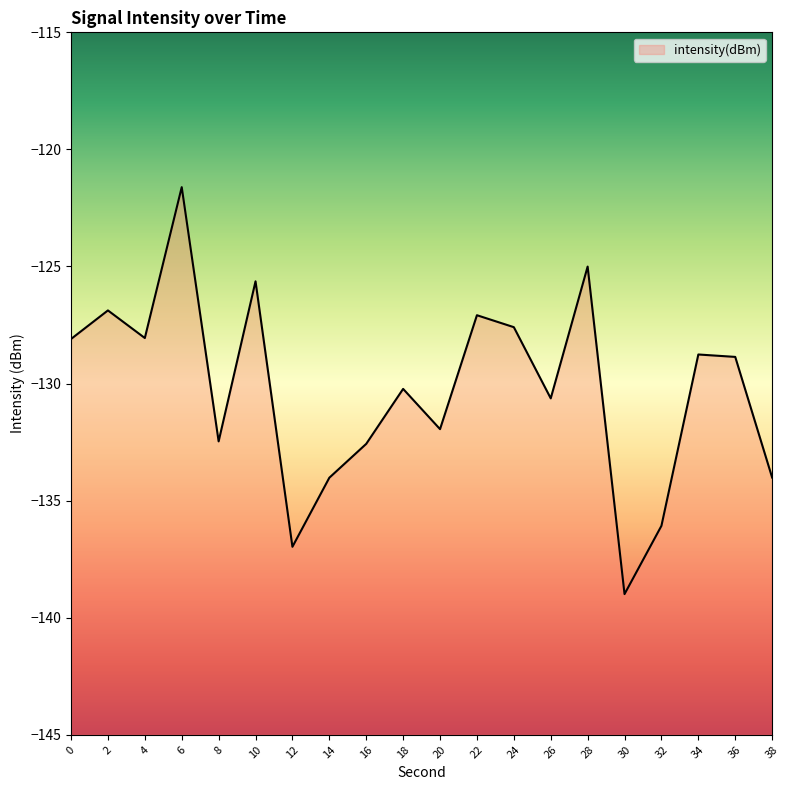

Reading left to right, extract all data points from this chart.

-128.1	-126.9	-128.1	-121.6	-132.5	-125.6	-137.0	-134.0	-132.6	-130.2	-131.9	-127.1	-127.6	-130.6	-125.0	-139.0	-136.1	-128.8	-128.9	-134.0